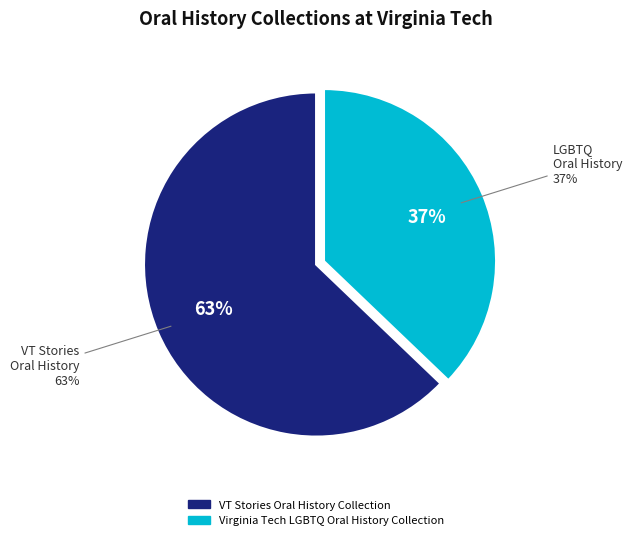

How many slices are in this pie chart?

2